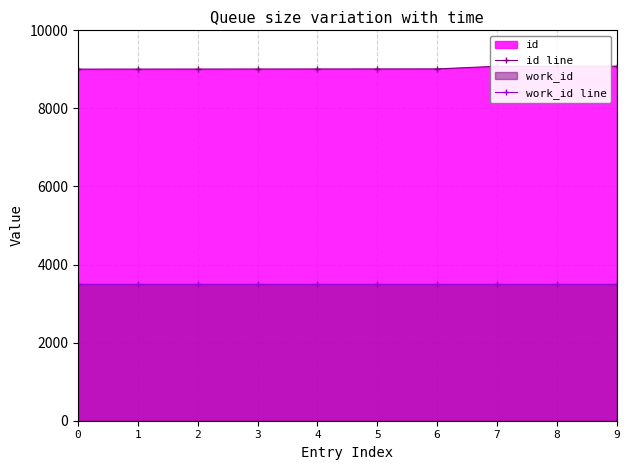

How many lines are shown in the chart?

2